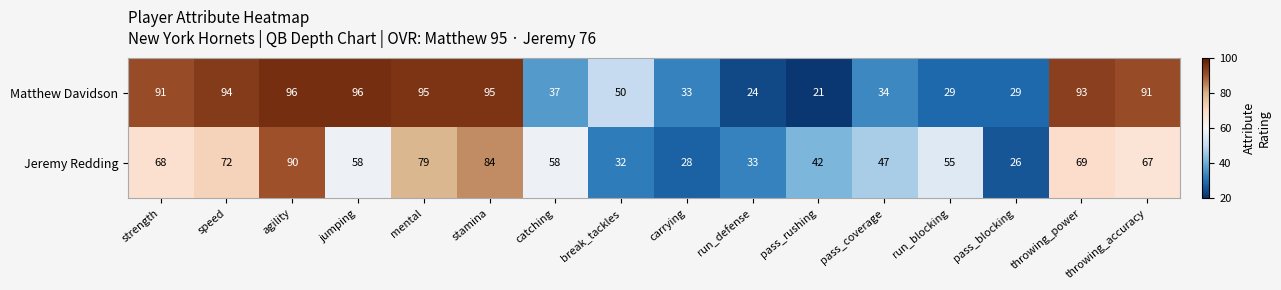

Rank the series by their maximum value, from highest to lowest.

Matthew Davidson, Jeremy Redding